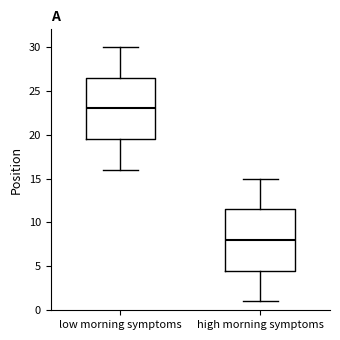

Where is the lower edge of the box for high morning symptoms on the y-axis? The values are not printed on the chart, so give them approximately, as read against the axis.

4.5